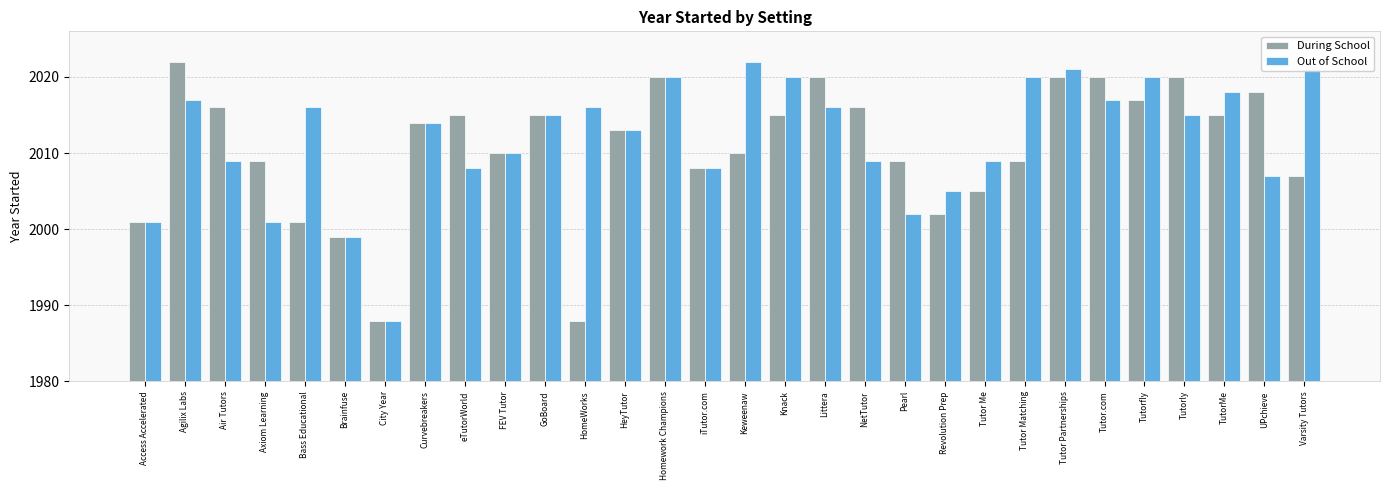

Reading right to left, list all the values displayed in this chart.

During School: Varsity Tutors=2007	UPchieve=2018	TutorMe=2015	Tutorly=2020	Tutorfly=2017	Tutor.com=2020	Tutor Partnerships=2020	Tutor Matching=2009	Tutor Me=2005	Revolution Prep=2002	Pearl=2009	NetTutor=2016	Littera=2020	Knack=2015	Keweenaw=2010	iTutor.com=2008	Homework Champions=2020	HeyTutor=2013	HomeWorks=1988	GoBoard=2015	FEV Tutor=2010	eTutorWorld=2015	Curvebreakers=2014	City Year=1988	Brainfuse=1999	Bass Educational=2001	Axiom Learning=2009	Air Tutors=2016	Agilix Labs=2022	Access Accelerated=2001
Out of School: Varsity Tutors=2021	UPchieve=2007	TutorMe=2018	Tutorly=2015	Tutorfly=2020	Tutor.com=2017	Tutor Partnerships=2021	Tutor Matching=2020	Tutor Me=2009	Revolution Prep=2005	Pearl=2002	NetTutor=2009	Littera=2016	Knack=2020	Keweenaw=2022	iTutor.com=2008	Homework Champions=2020	HeyTutor=2013	HomeWorks=2016	GoBoard=2015	FEV Tutor=2010	eTutorWorld=2008	Curvebreakers=2014	City Year=1988	Brainfuse=1999	Bass Educational=2016	Axiom Learning=2001	Air Tutors=2009	Agilix Labs=2017	Access Accelerated=2001